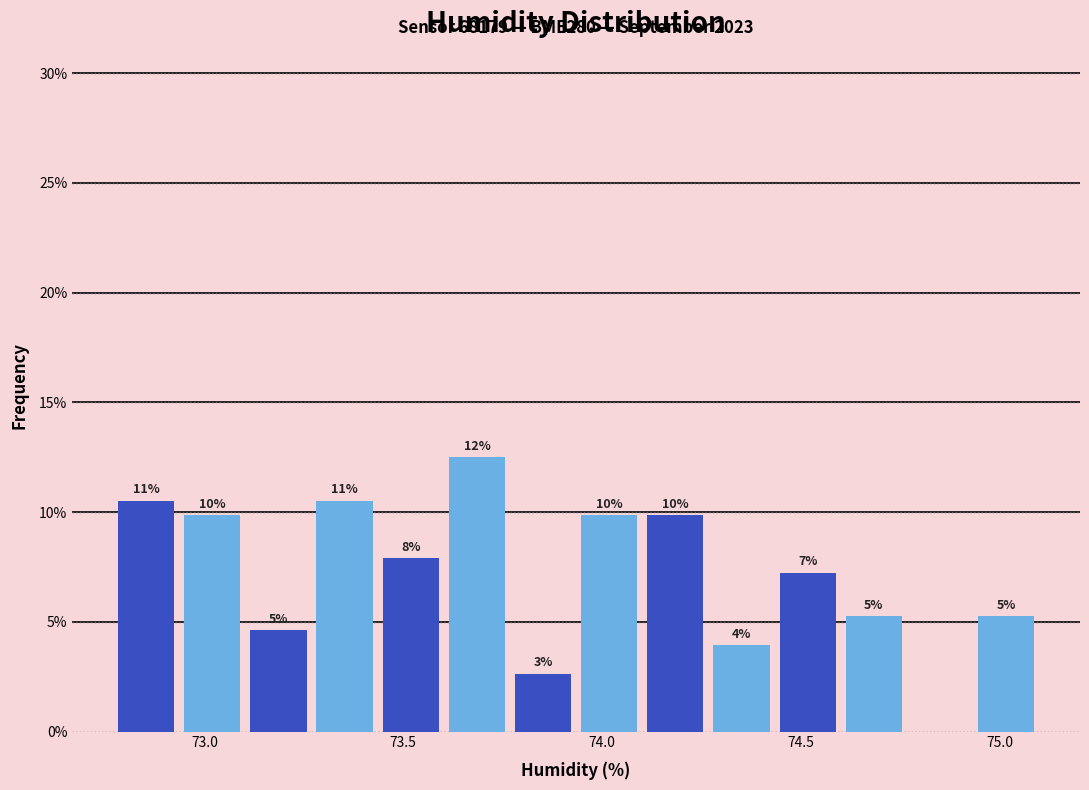

Around what value on the x-axis is the tallest bar? Give the approximate position of its centre, as read against the axis.

73.70